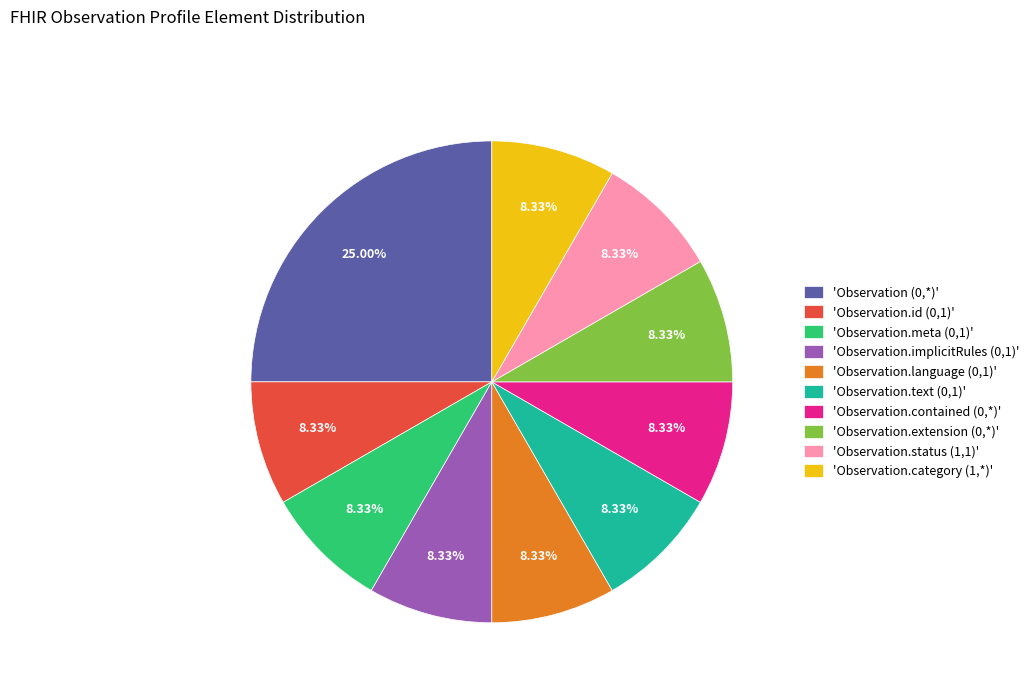

Which has a higher value, 'Observation (0,*)' or 'Observation.extension (0,*)'?

'Observation (0,*)'